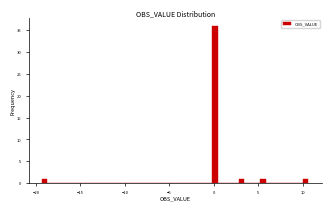

Around what value on the x-axis is the tallest bar? Give the approximate position of its centre, as read against the axis.

0.0